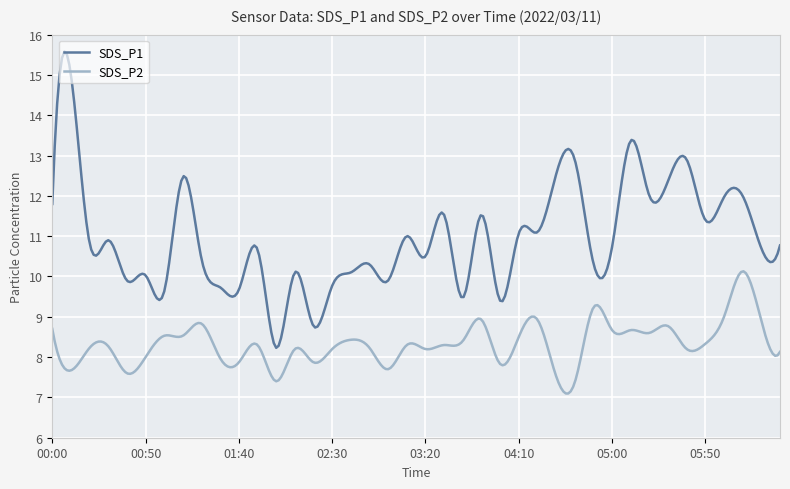

Count the number of data series in this chart.

2